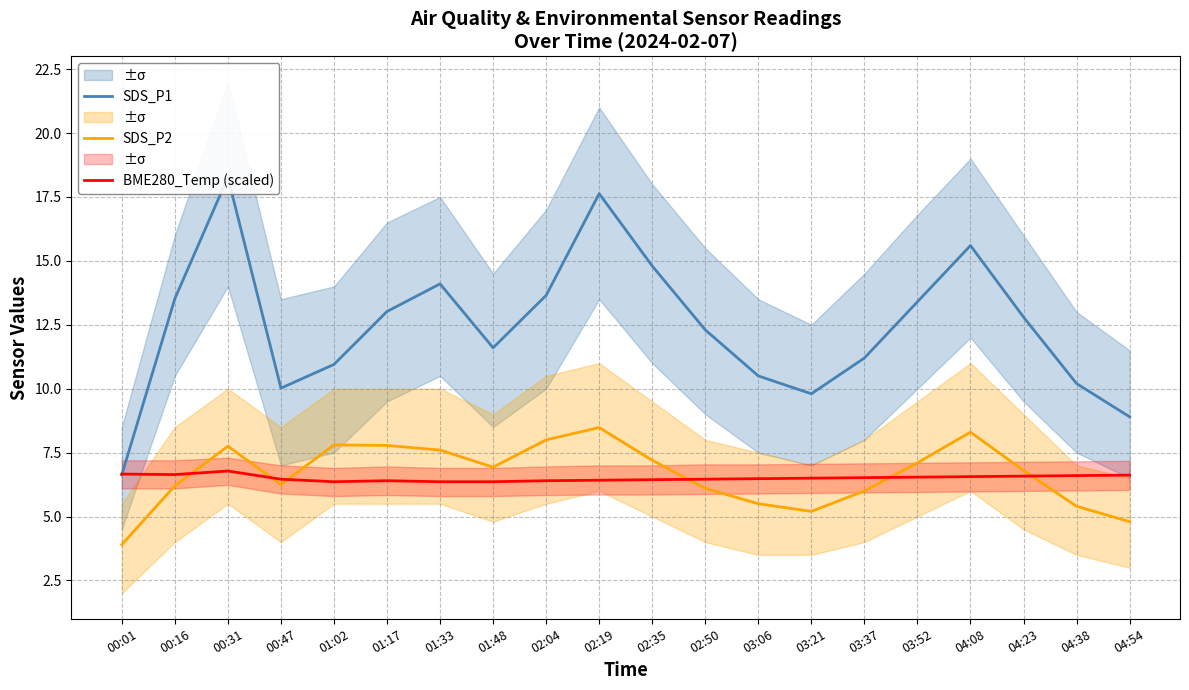

What is the sum of all SDS_P1 values?

248.9